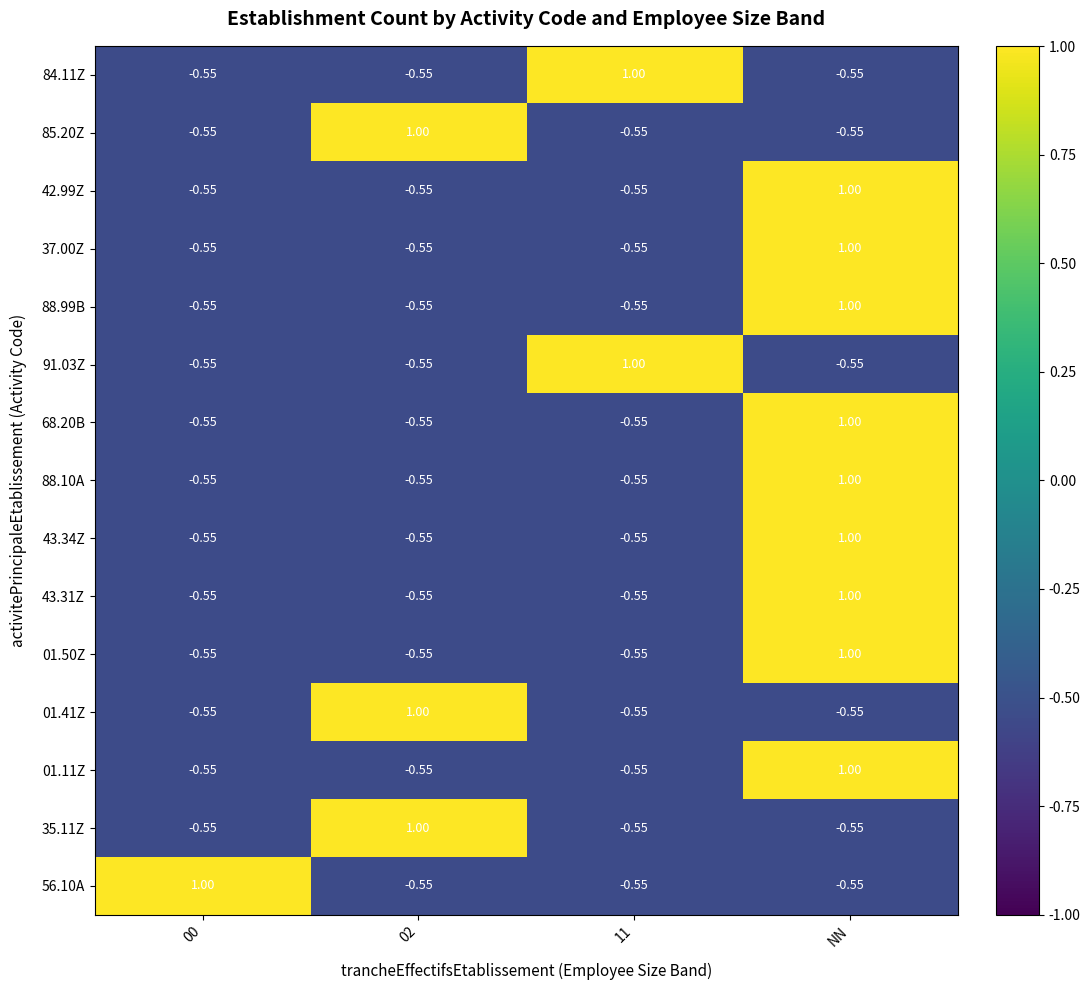

Which category has the highest value in the 42.99Z series?

NN